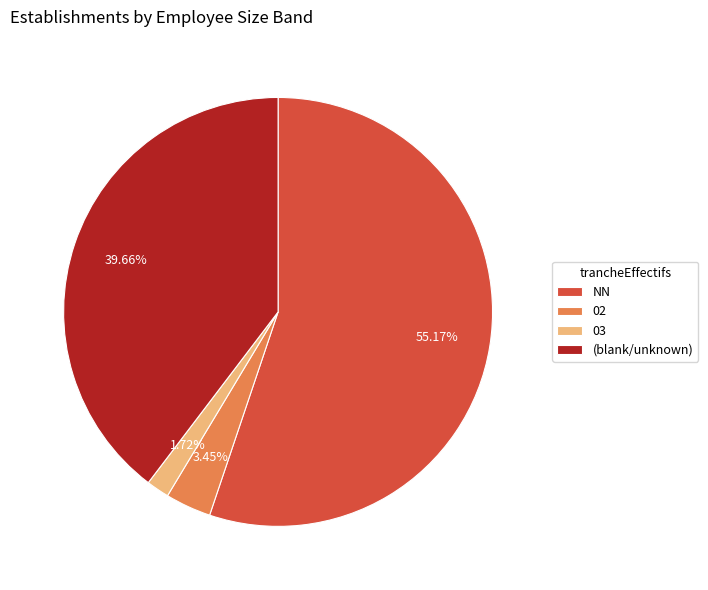

How much of the chart is everything except 03?

98.3%